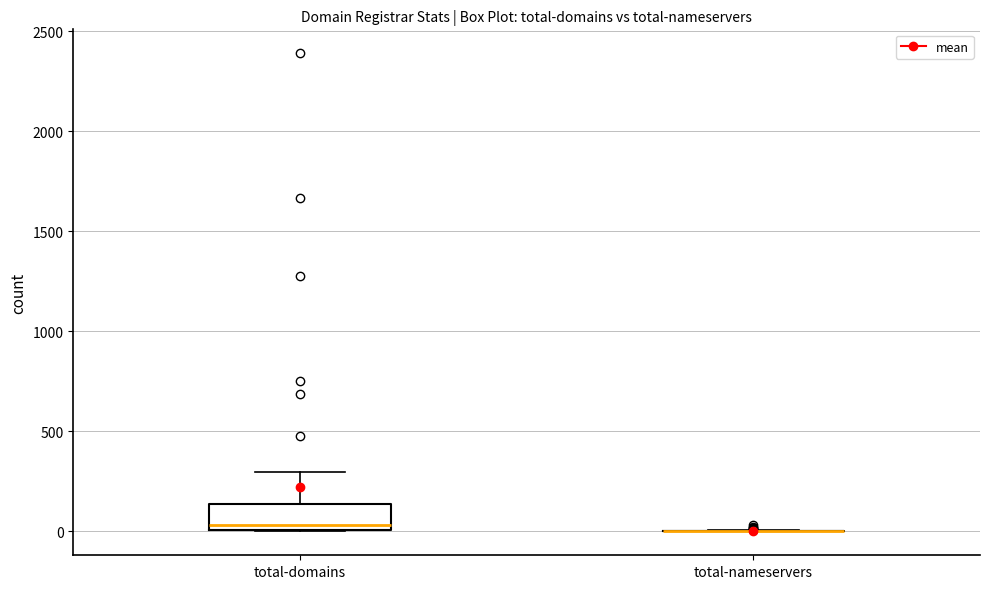

Where does the median line of the box for total-domains sit on the y-axis? The values are not printed on the chart, so give them approximately, as read against the axis.

50